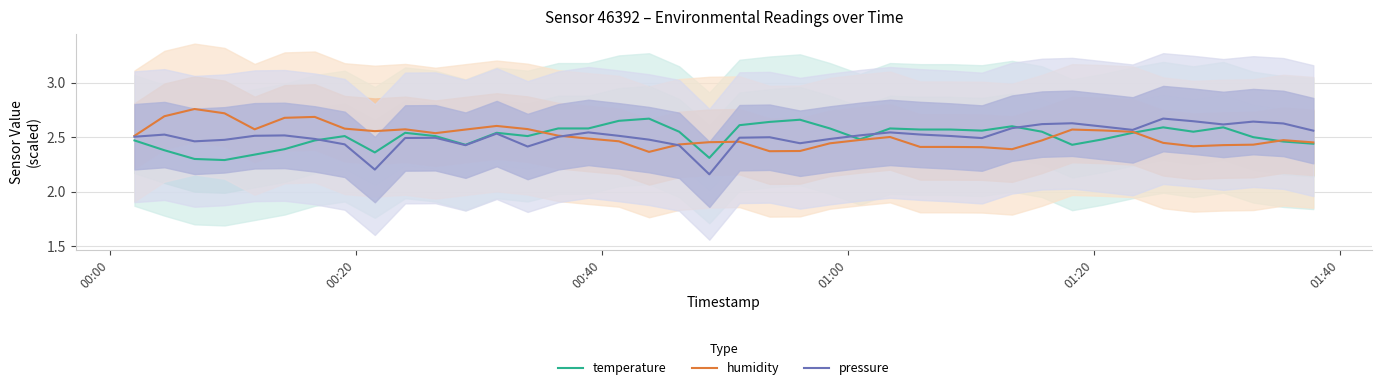

Which series has the largest range (max minus min)?

pressure